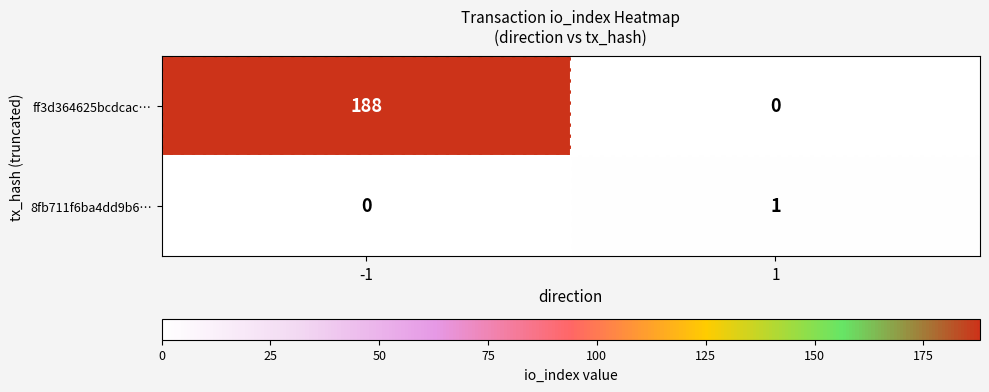

Rank the series by their maximum value, from highest to lowest.

ff3d364625bcdcac…, 8fb711f6ba4dd9b6…